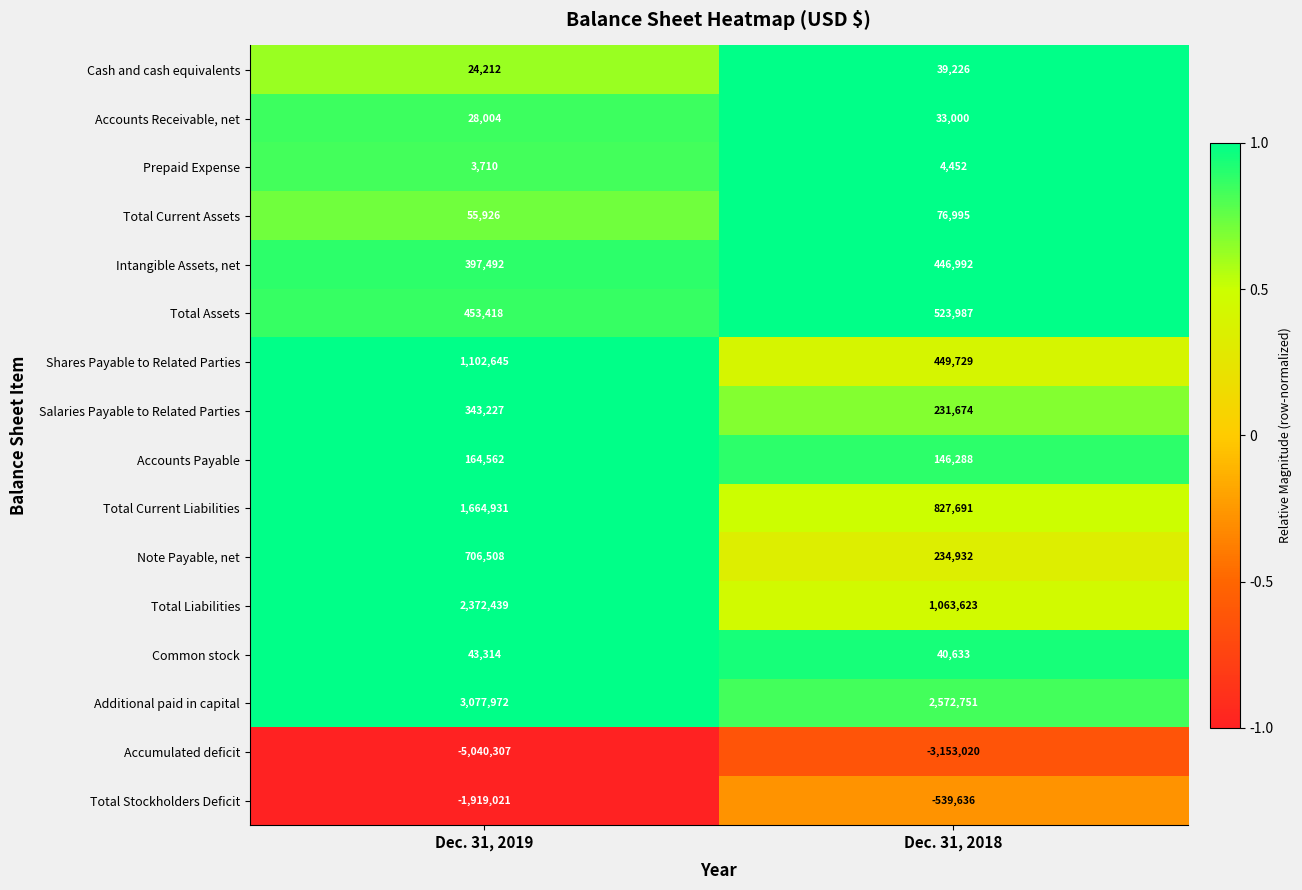

What is the sum of all Cash and cash equivalents values?

63438